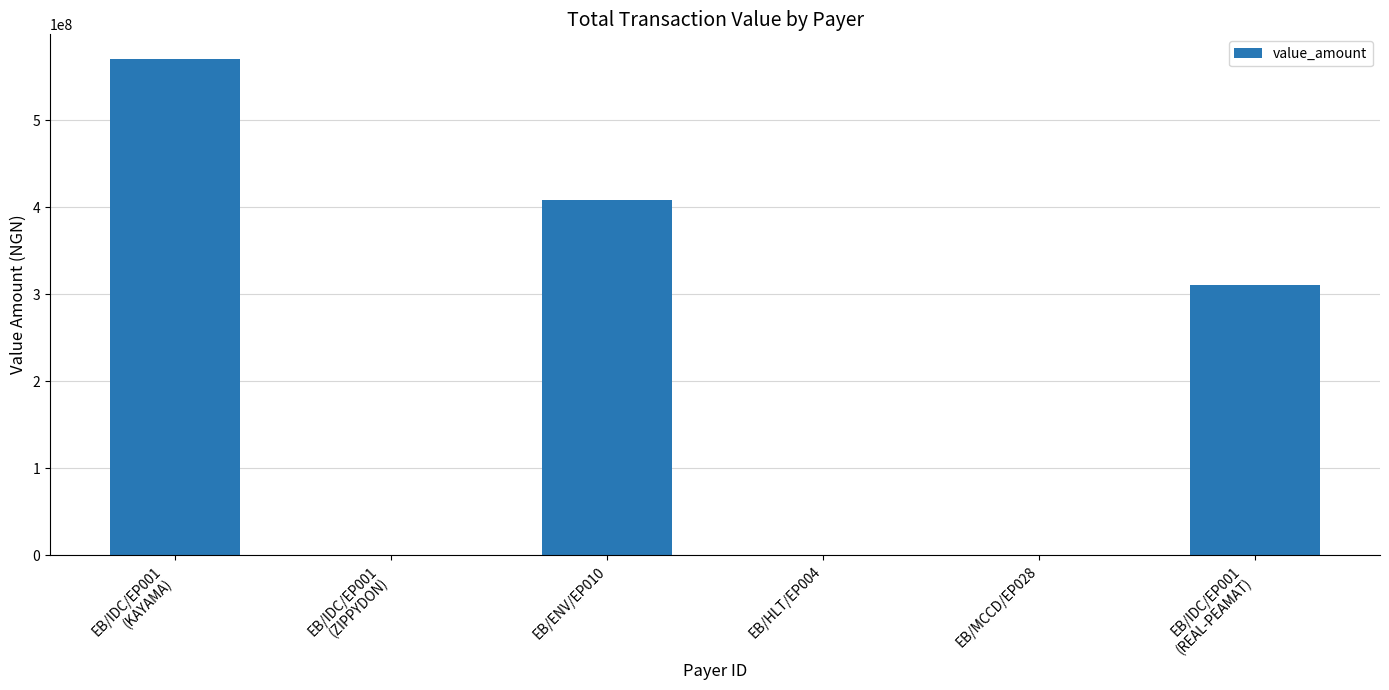

Reading right to left, transcribe all the data shown in this chart.

310454967.0	0.0	0.0	408600000.0	0.0	570000000.0